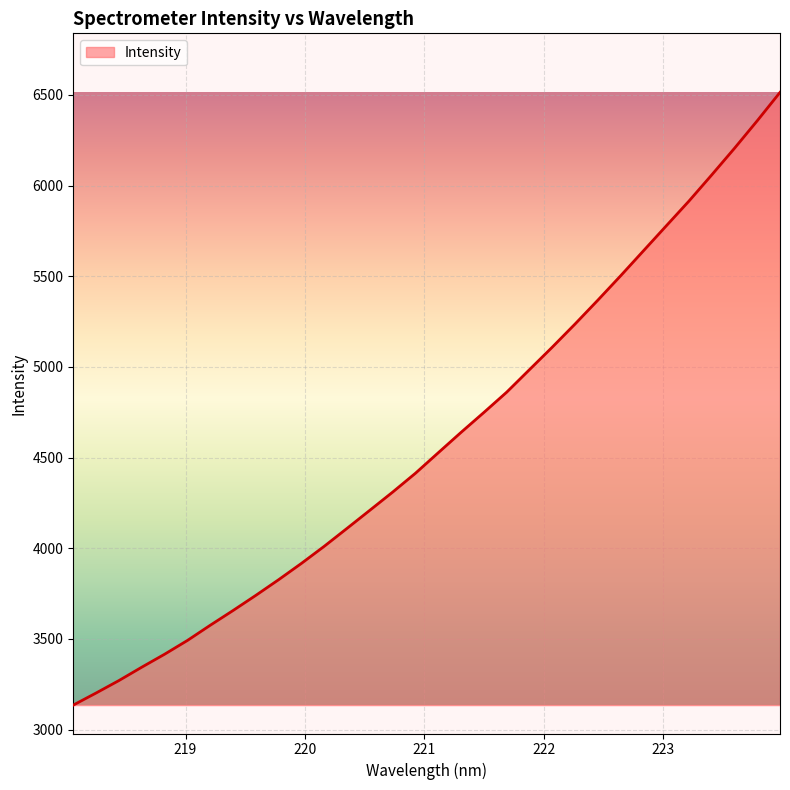

What is the maximum value shown in the chart?

6513.9